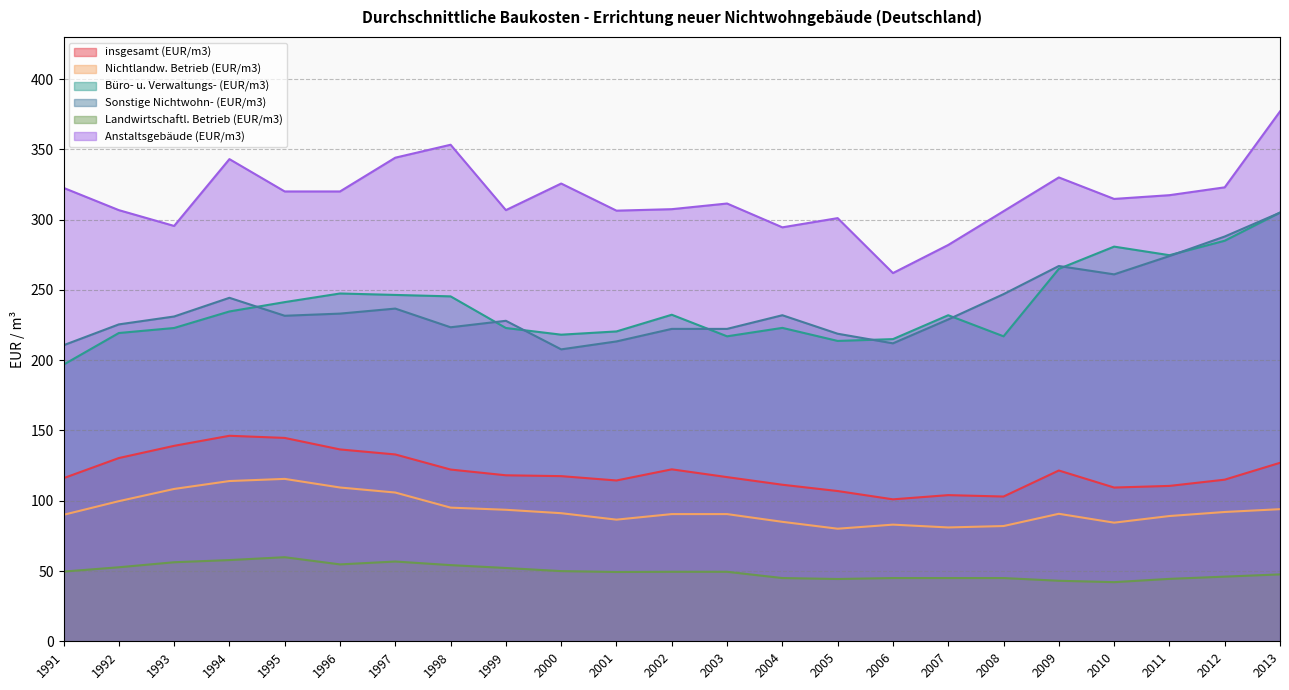

Count the number of data series in this chart.

6